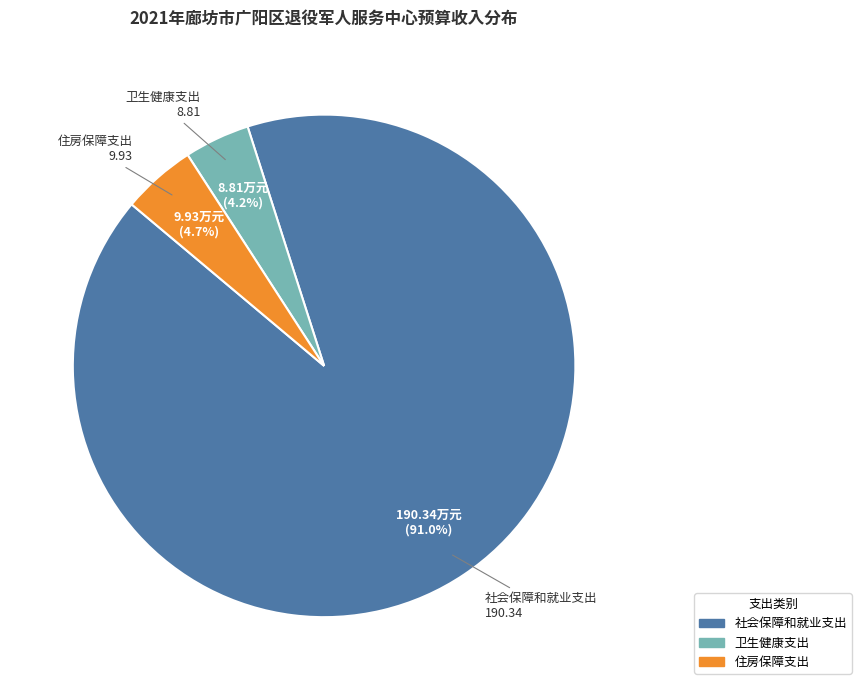

Count the number of slices in the pie.

3